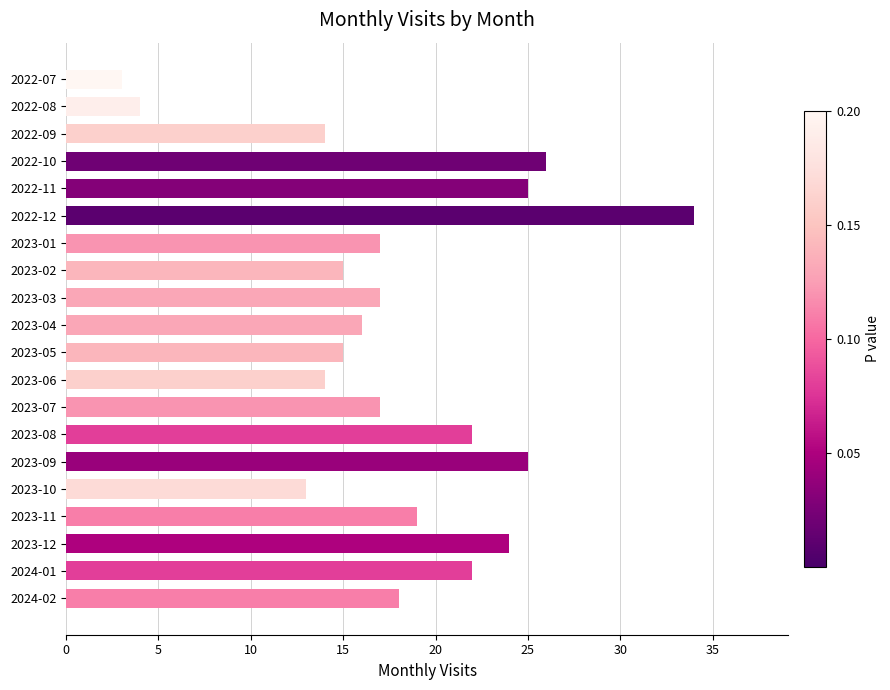

How many distinct data groups are displayed?

1